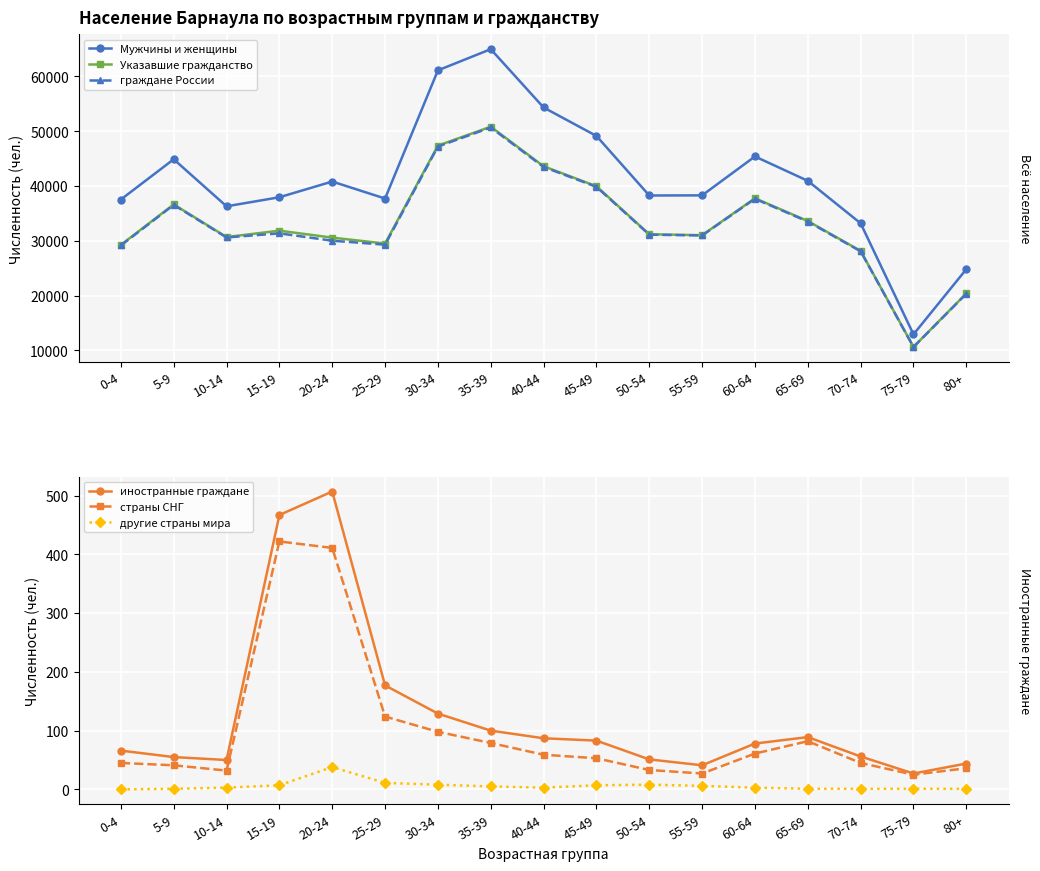

True or false: Мужчины и женщины has more than 1 interior local peaks.

True